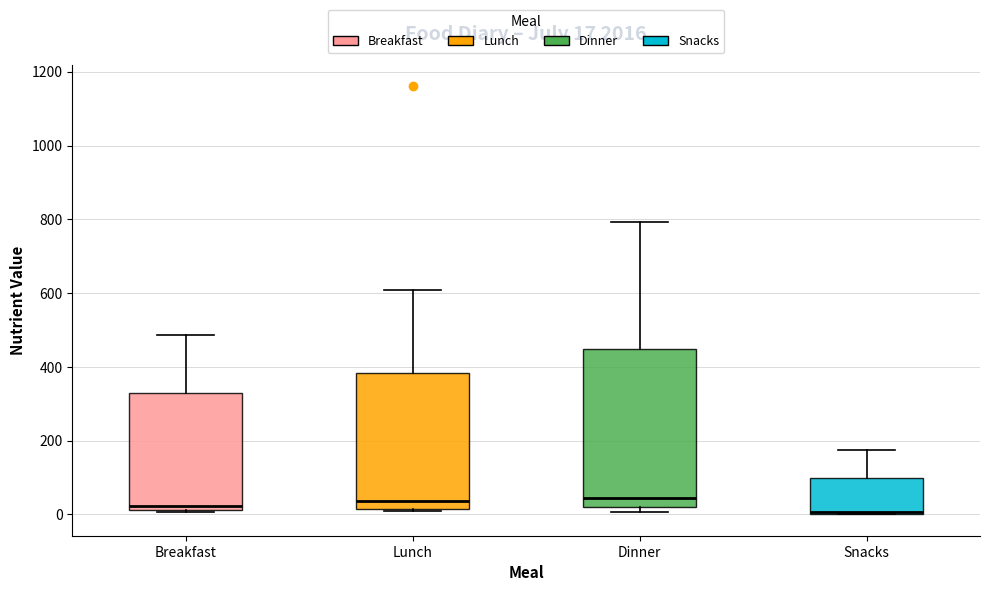

Which box is the tallest, from its lower edge to its upper edge?

Dinner